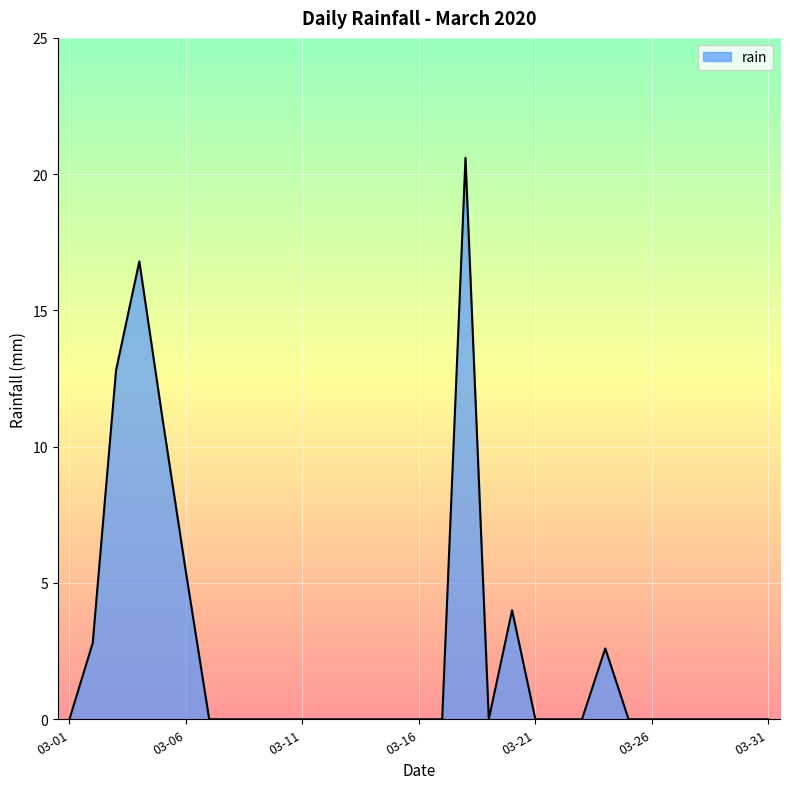

Does the chart display data point markers on the line(s)?

No